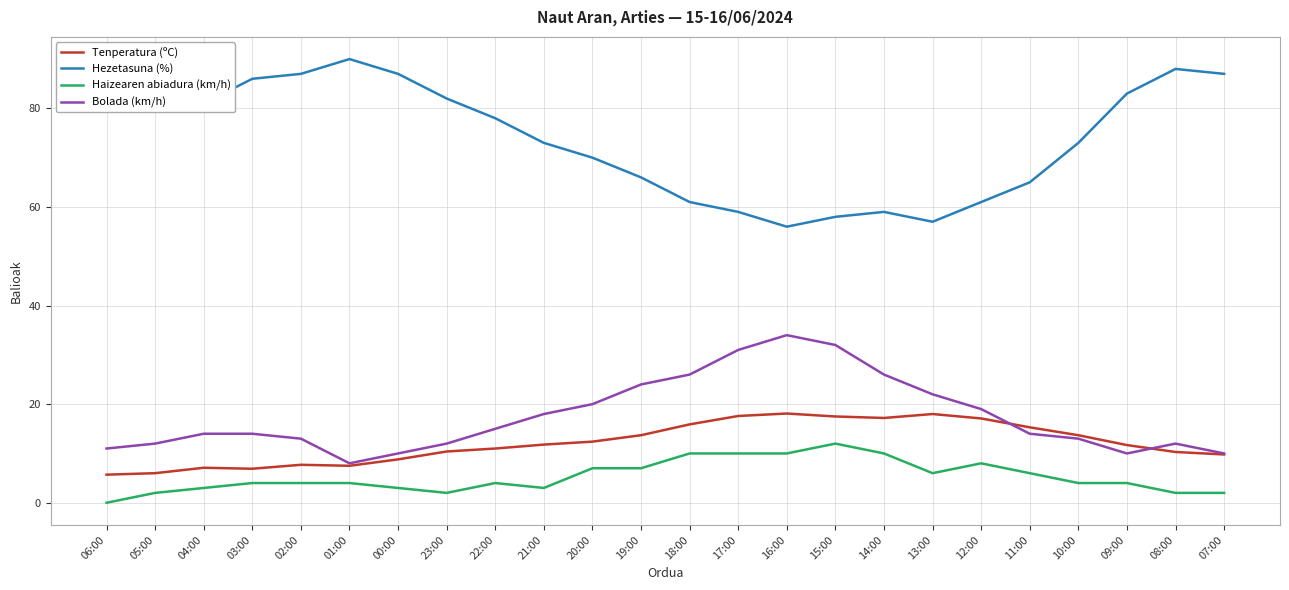

Rank the series at 20:00 from highest to lowest value.

Hezetasuna (%), Bolada (km/h), Tenperatura (ºC), Haizearen abiadura (km/h)